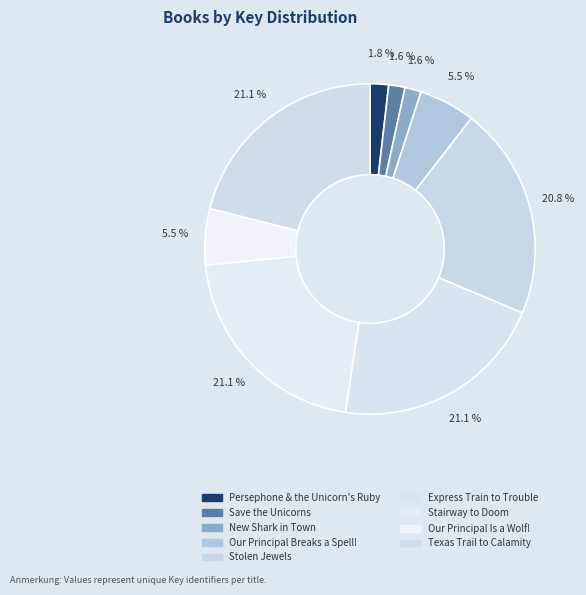

Does any single category account for the majority?

No